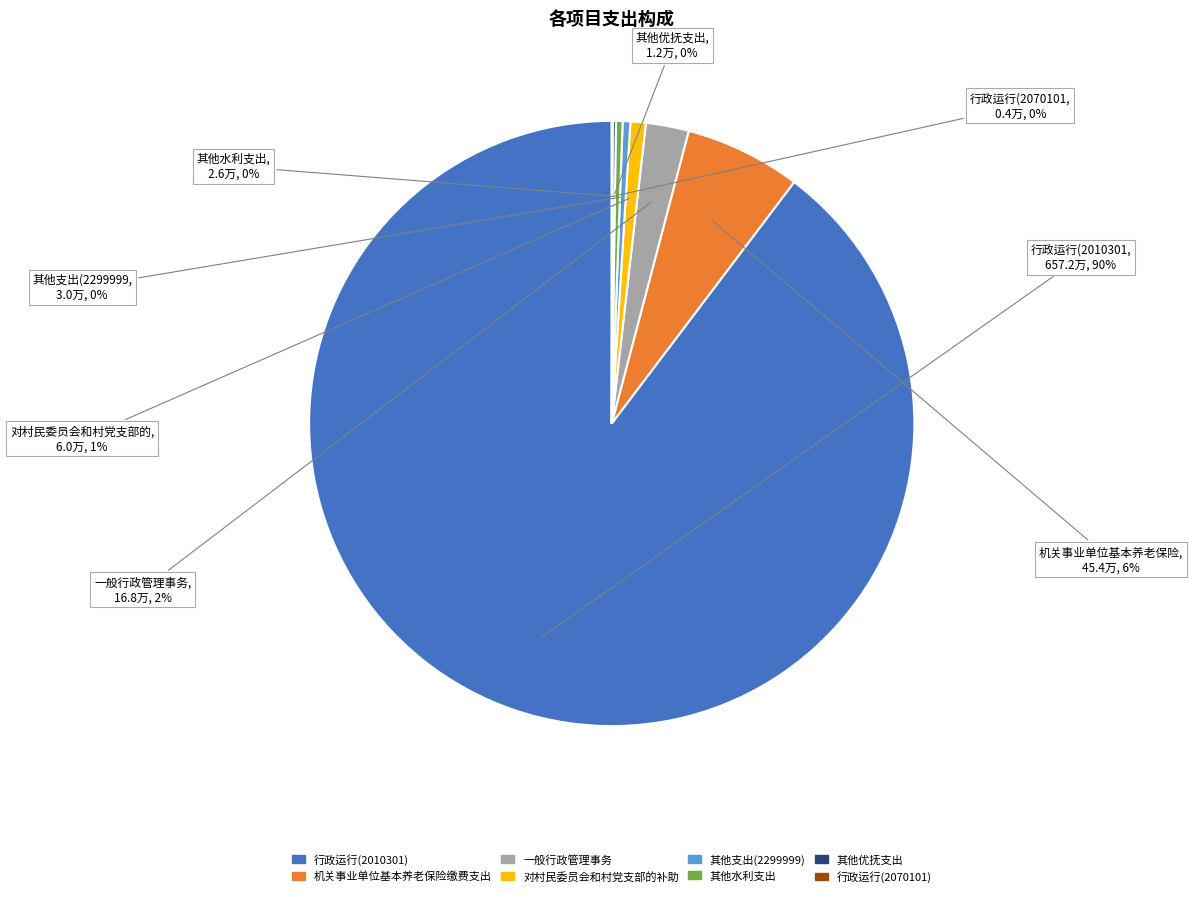

Is there any slice that represents more than half of the pie?

Yes